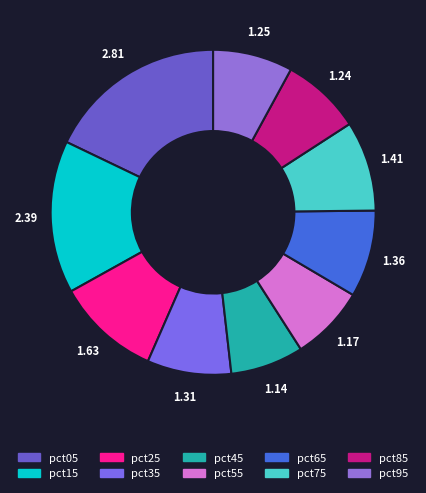

The pct55 slice represents 16% of the pie. True or false?

False